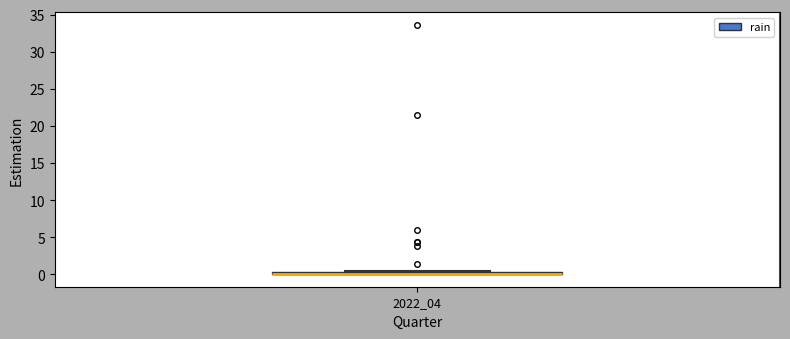

Where is the upper edge of the box at x = 2022_04 on the y-axis? The values are not printed on the chart, so give them approximately, as read against the axis.

0.5